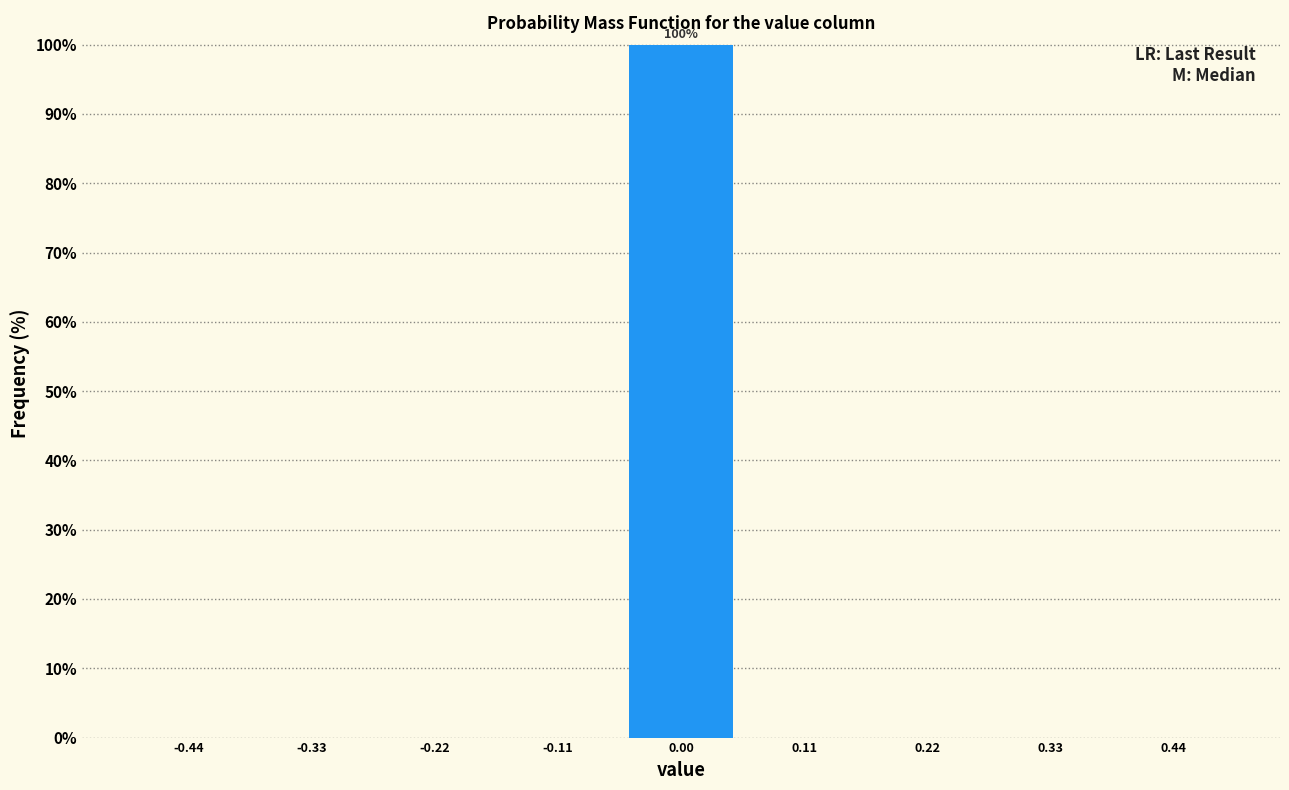

Which range on the x-axis has the tallest bar?

-0.06 to 0.06